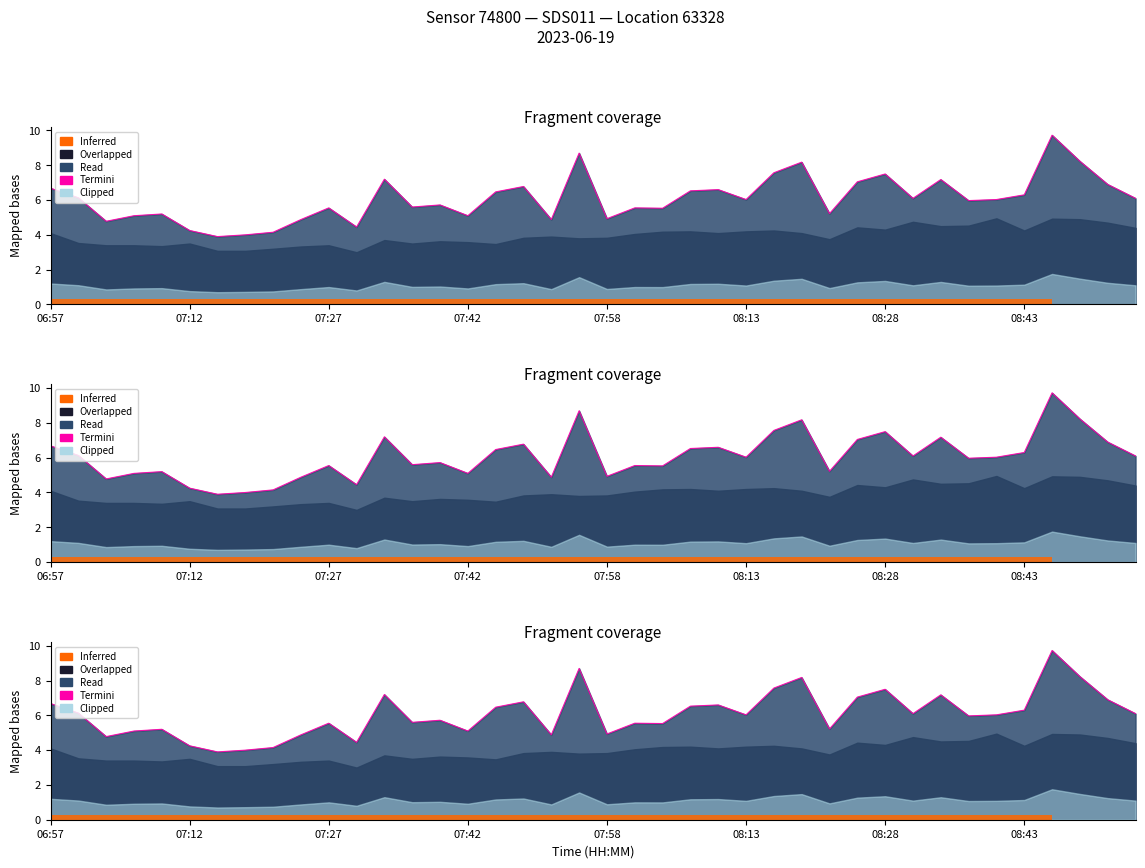

How many data points does each series have?

40